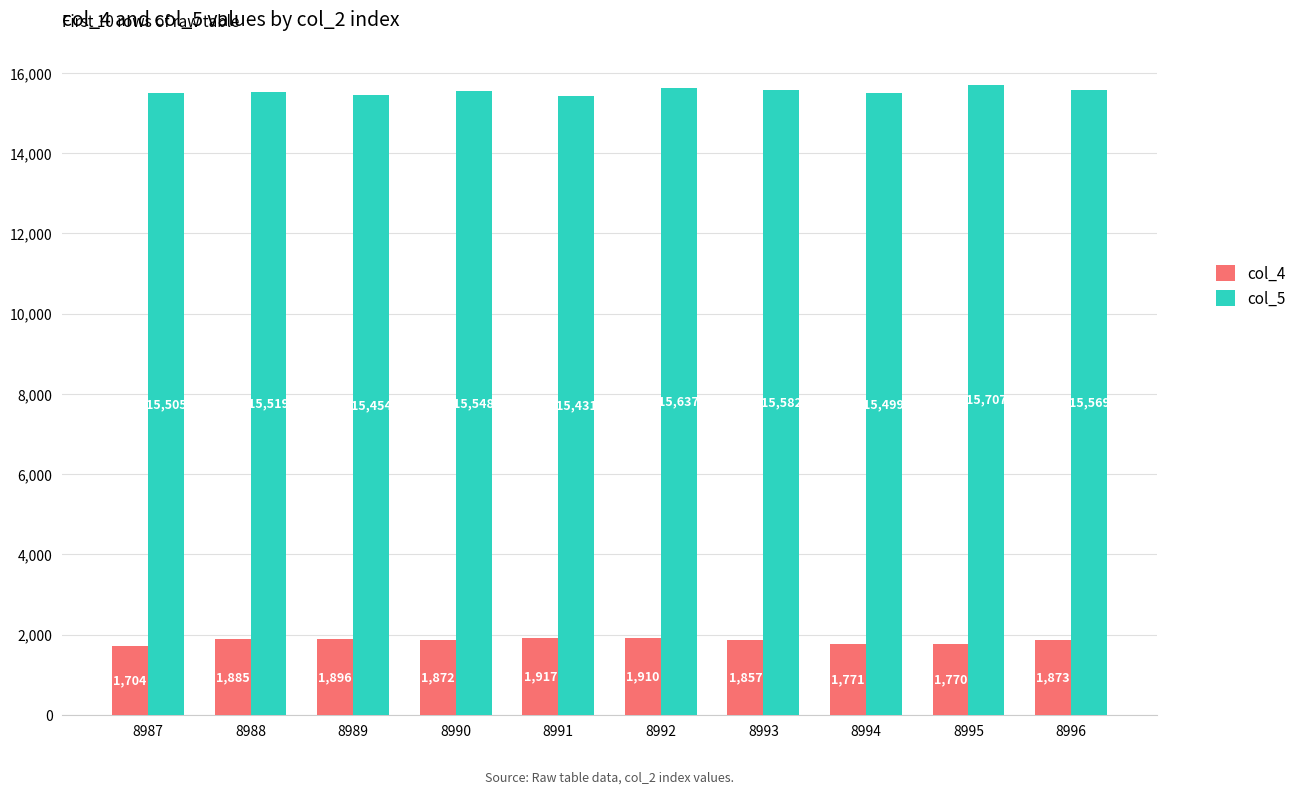

At which label does col_4 first exceed 1873?

8988